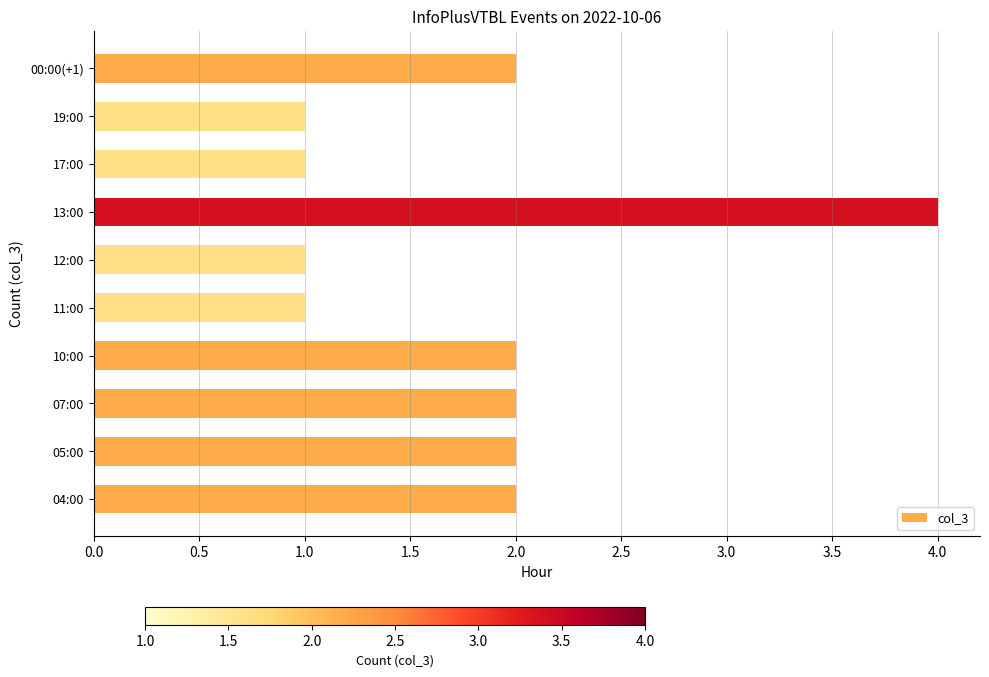

At which category does the chart reach its peak across all series?

13:00